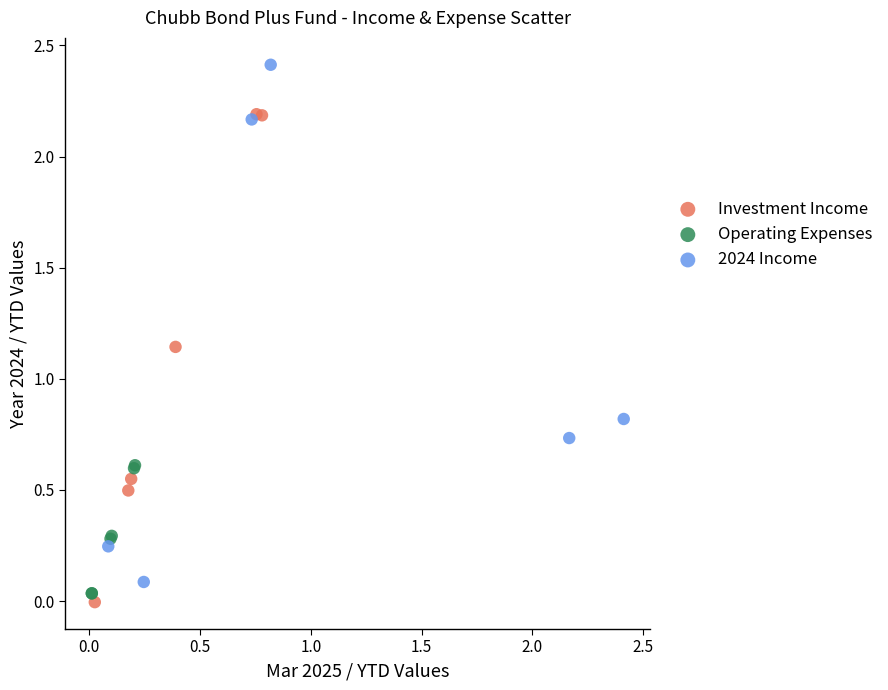

Which series contains the highest Y value?

2024 Income